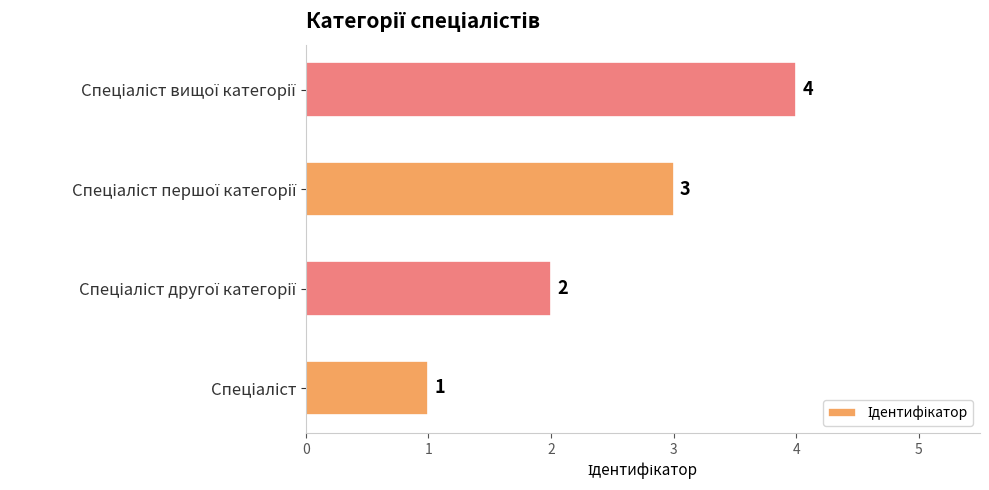

What is the greatest value displayed?

4